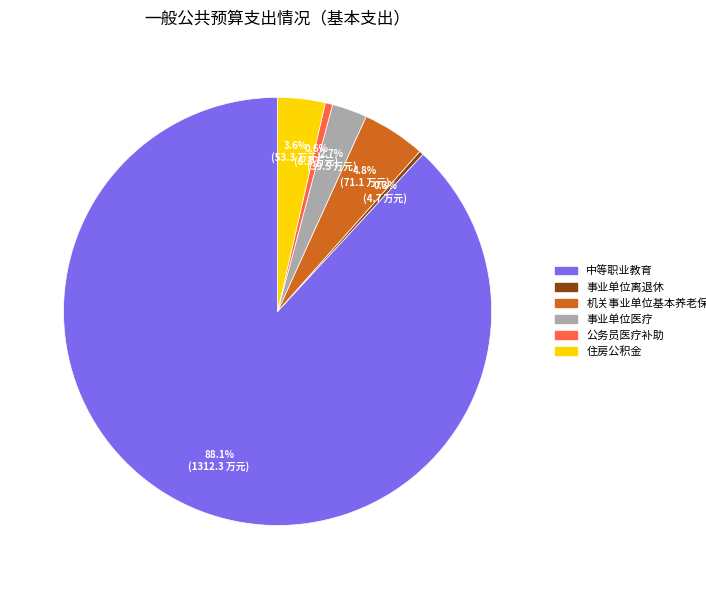

What percentage is the 住房公积金 slice, to the nearest percent?

4%